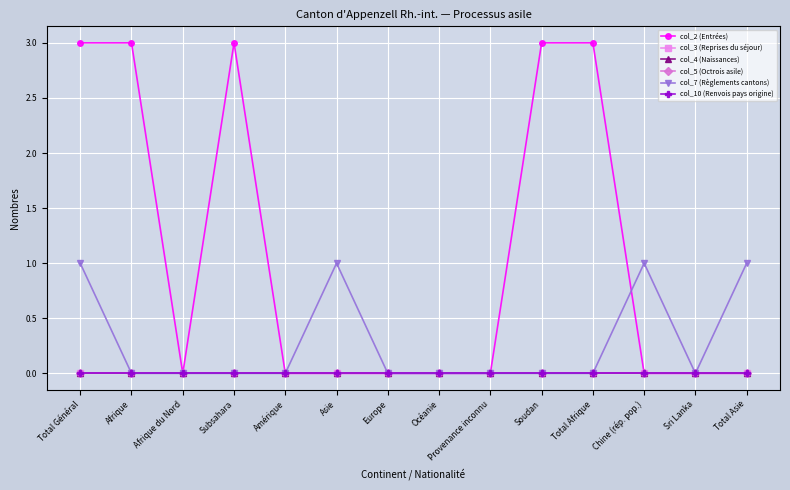

Reading right to left, extract all data points from this chart.

col_2 (Entrées): 0	0	0	3	3	0	0	0	0	0	3	0	3	3
col_3 (Reprises du séjour): 0	0	0	0	0	0	0	0	0	0	0	0	0	0
col_4 (Naissances): 0	0	0	0	0	0	0	0	0	0	0	0	0	0
col_5 (Octrois asile): 0	0	0	0	0	0	0	0	0	0	0	0	0	0
col_7 (Règlements cantons): 1	0	1	0	0	0	0	0	1	0	0	0	0	1
col_10 (Renvois pays origine): 0	0	0	0	0	0	0	0	0	0	0	0	0	0